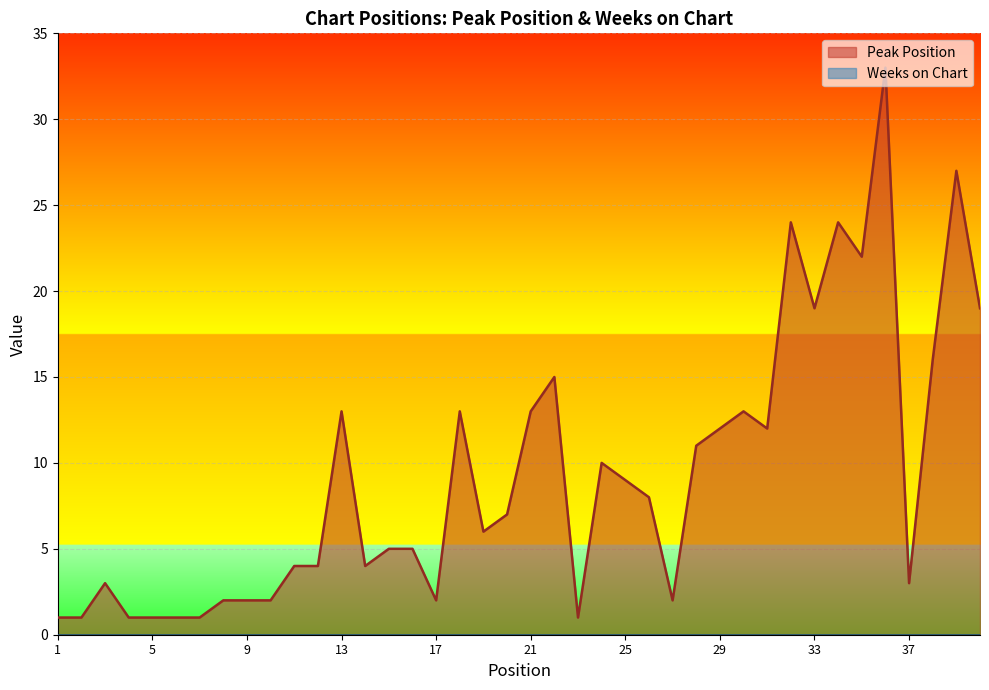

What is the value of the 28th point from the left?

11